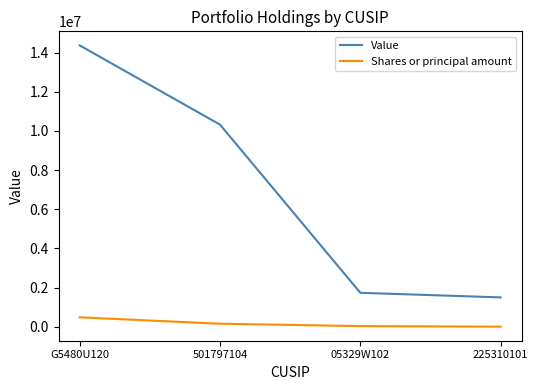

Rank the series by their maximum value, from highest to lowest.

Value, Shares or principal amount